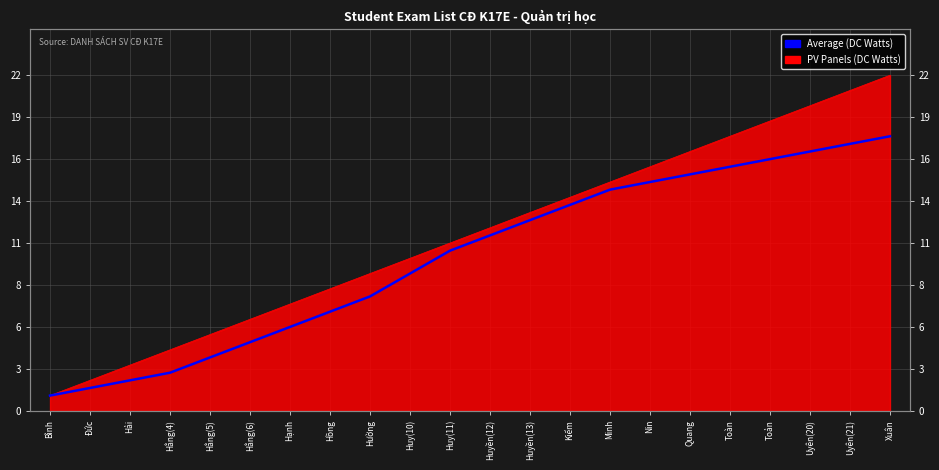

Between Hằng(4) and Huy(10), which is larger?

Huy(10)